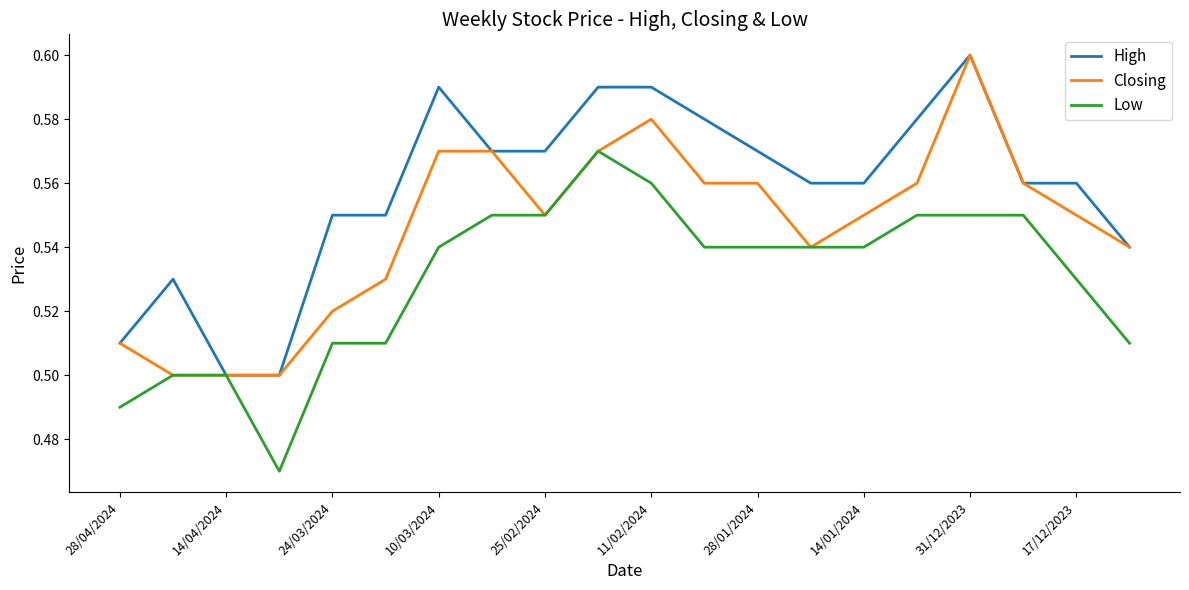

Which series has the largest total across all categories?

High